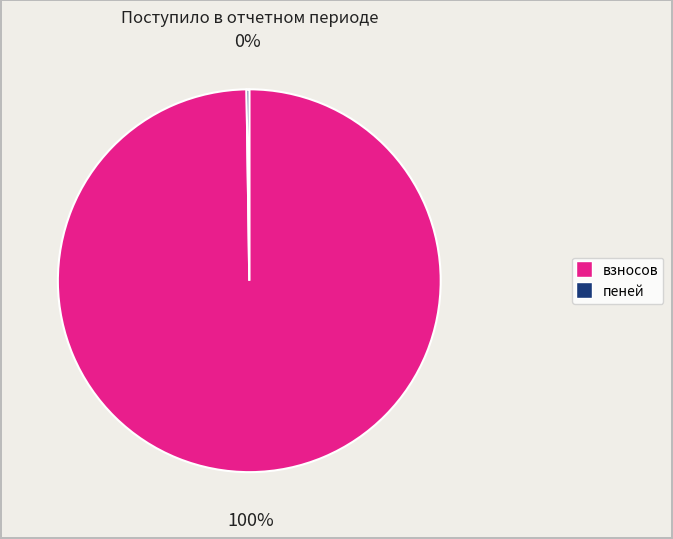

What is the majority slice?

взносов